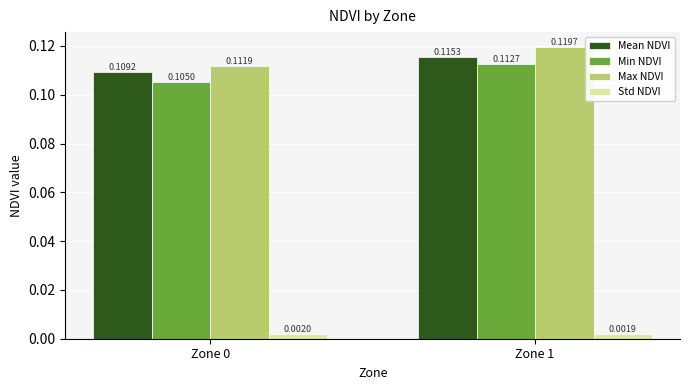

At Zone 1, list the series in order from largest to smallest.

Max NDVI, Mean NDVI, Min NDVI, Std NDVI